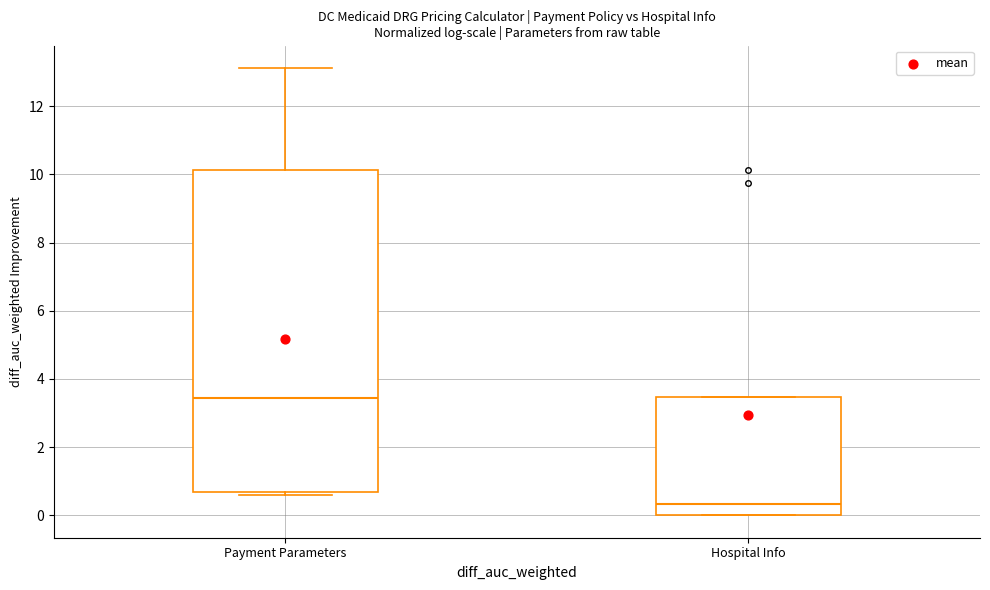

Which box is the tallest, from its lower edge to its upper edge?

Payment Parameters